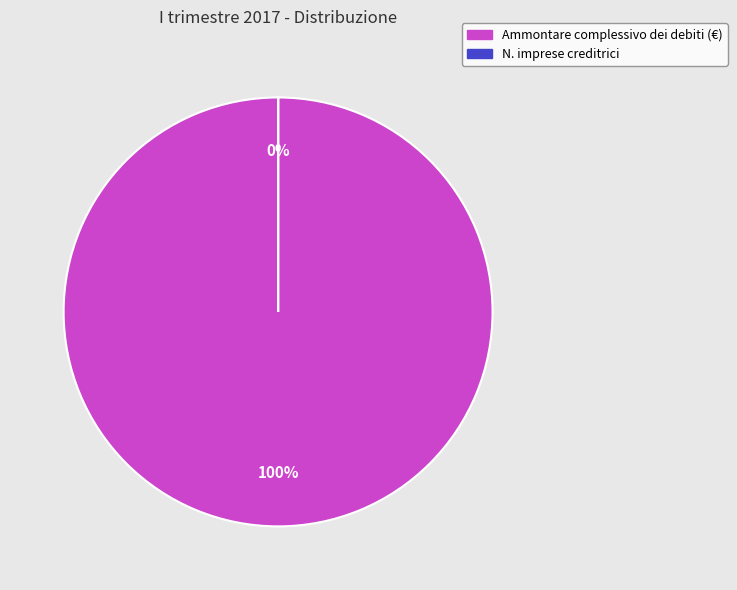

Is there a majority slice in this chart?

Yes